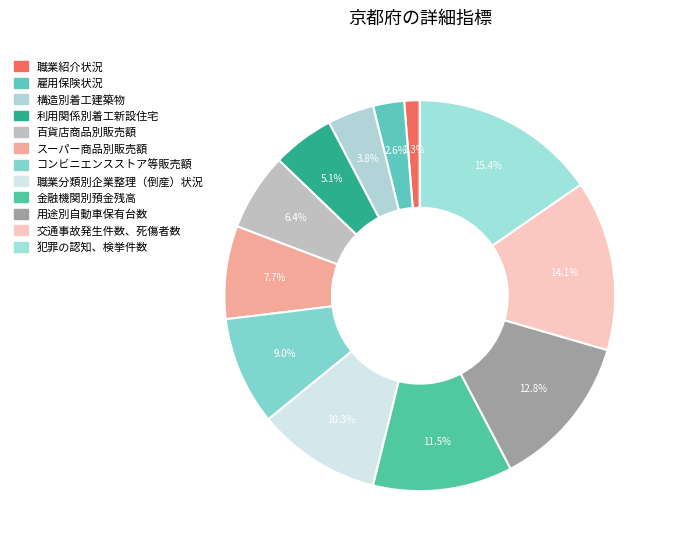

How many segments does this pie chart have?

12